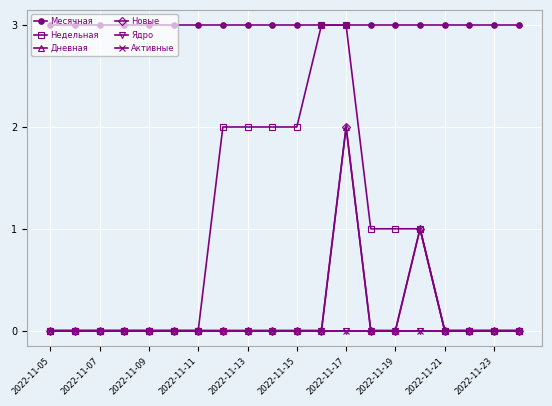

Which category has the highest value across all series?

2022-11-05